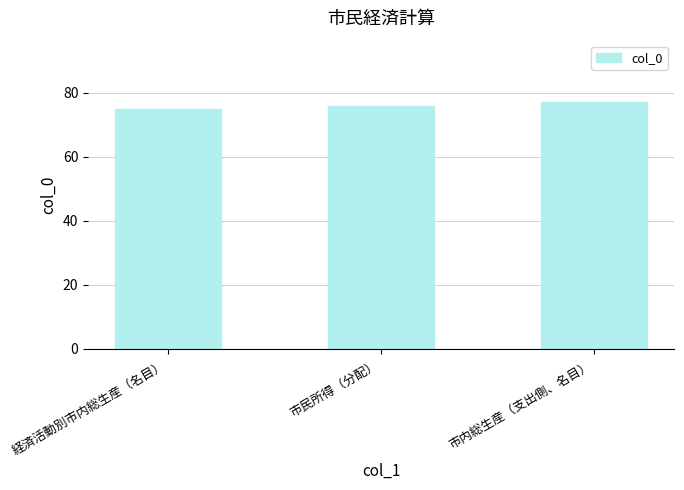

Which label corresponds to the smallest value in the chart?

経済活動別市内総生産（名目）